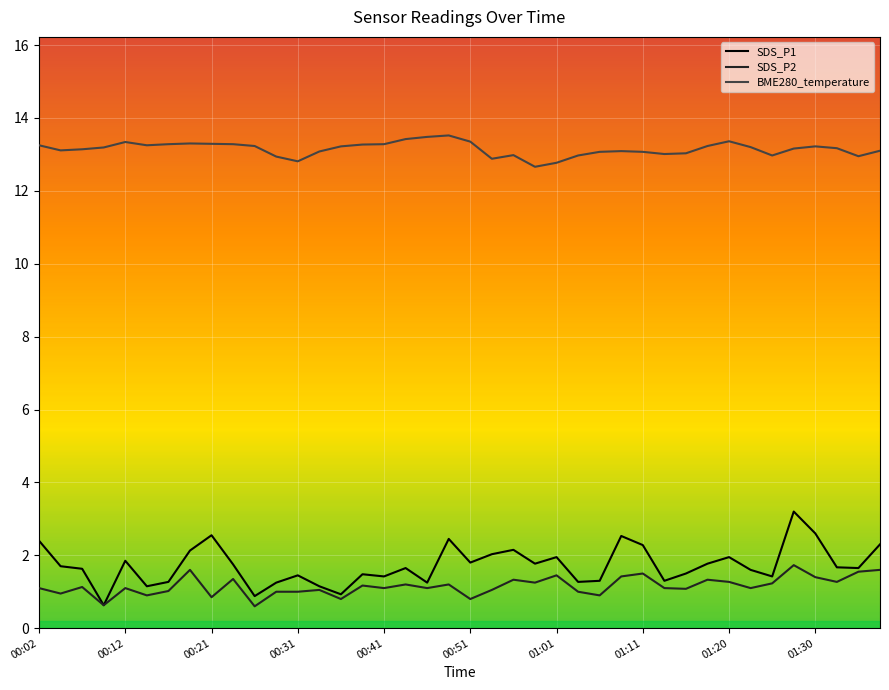

What value does the SDS_P1 series have at 00:04?

1.7